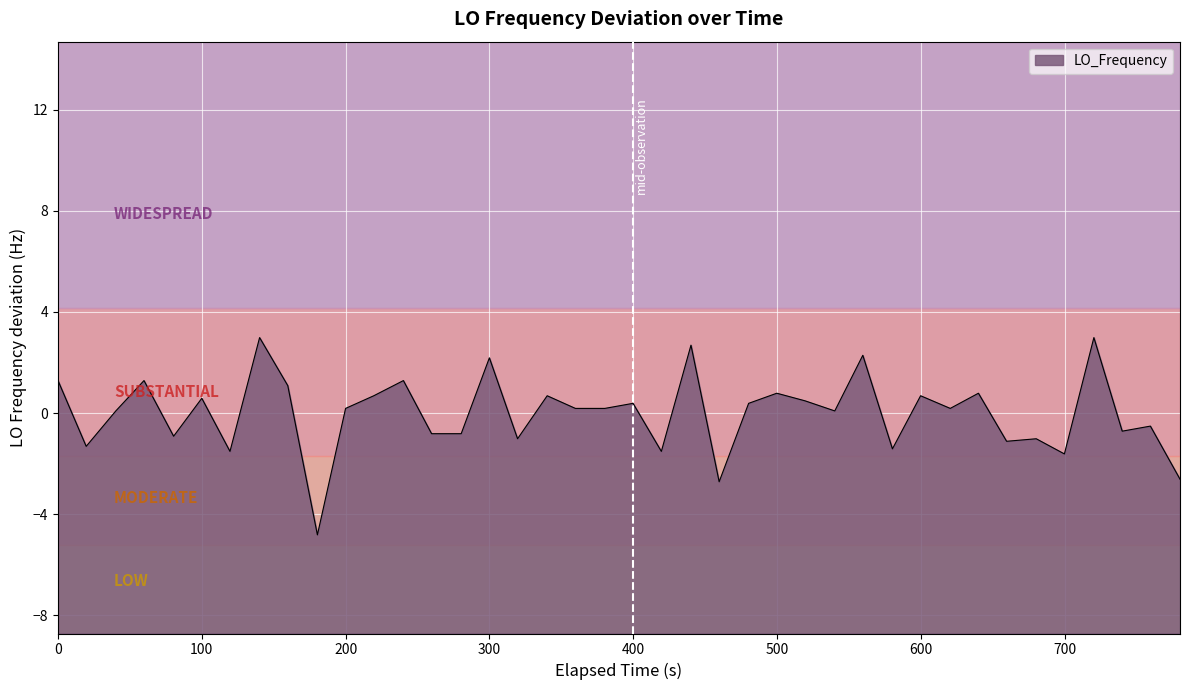

What is the difference between the maximum and minimum values?

7.8